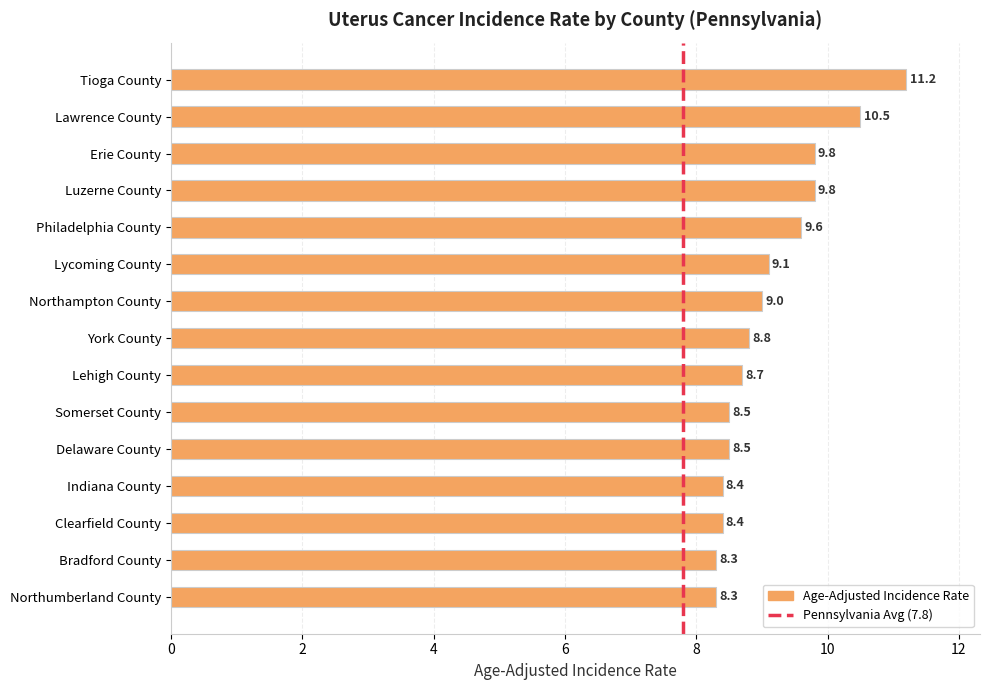

Are the bars horizontal?

Yes